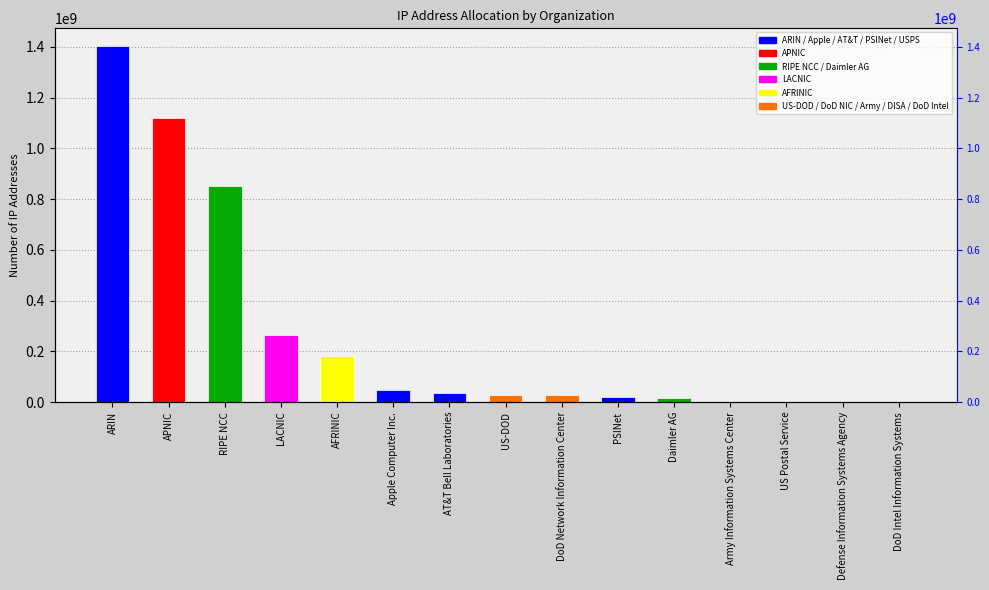

What is the smallest value displayed?

256